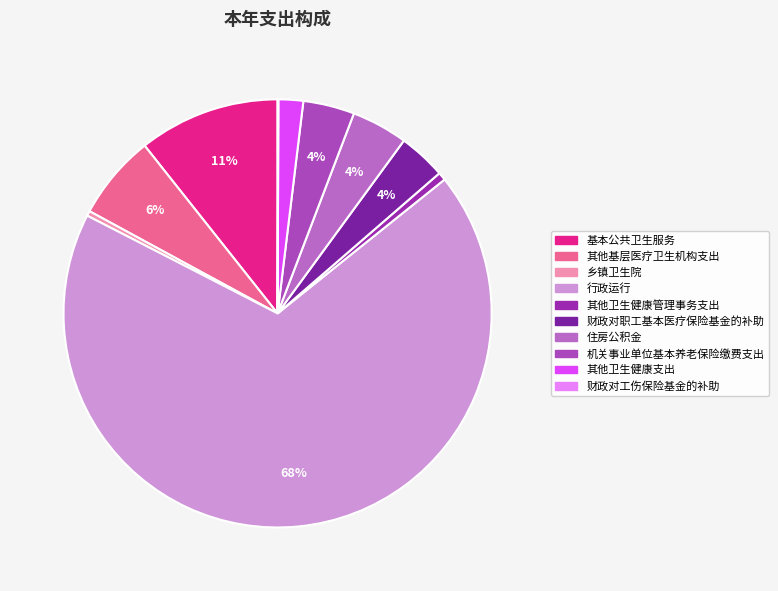

Combined, do 行政运行 and 财政对工伤保险基金的补助 account for over 50%?

Yes